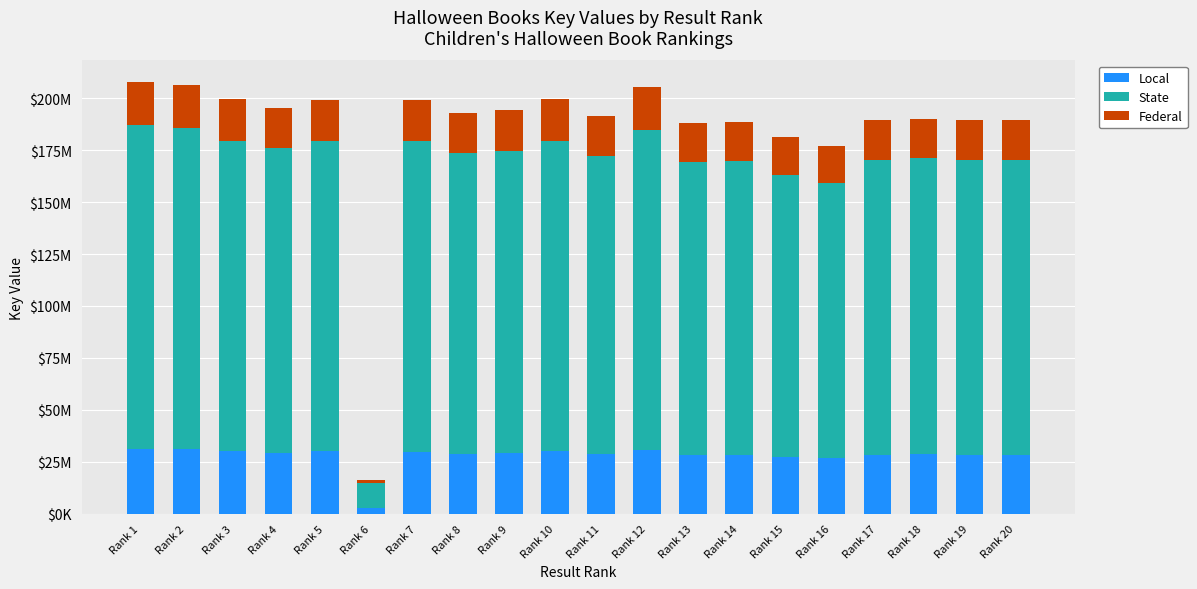

What are all the series names shown in the legend?

Local, State, Federal